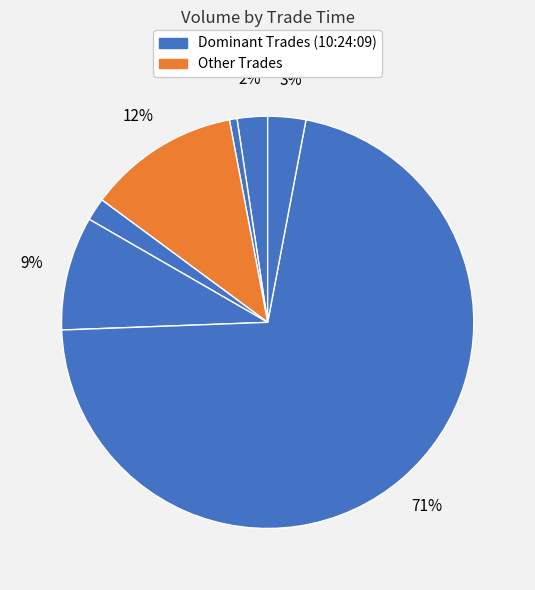

Rank the categories by value from lowest to highest.

15:19:27, 11:51:00, 15:39:38, 10:10:13, 10:41:22, 15:11:09, 10:24:09